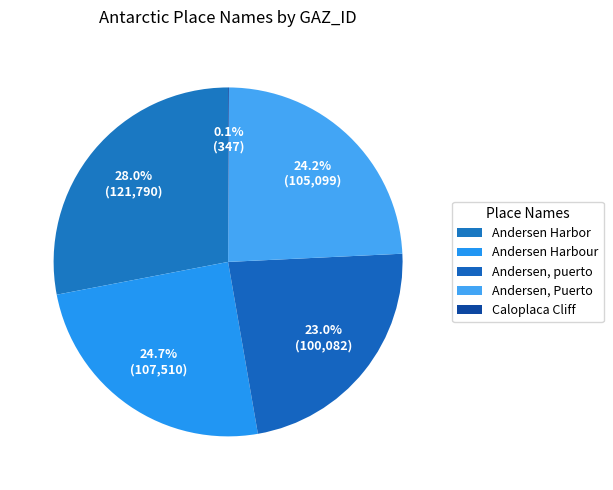

The Caloplaca Cliff slice represents 0% of the pie. True or false?

True